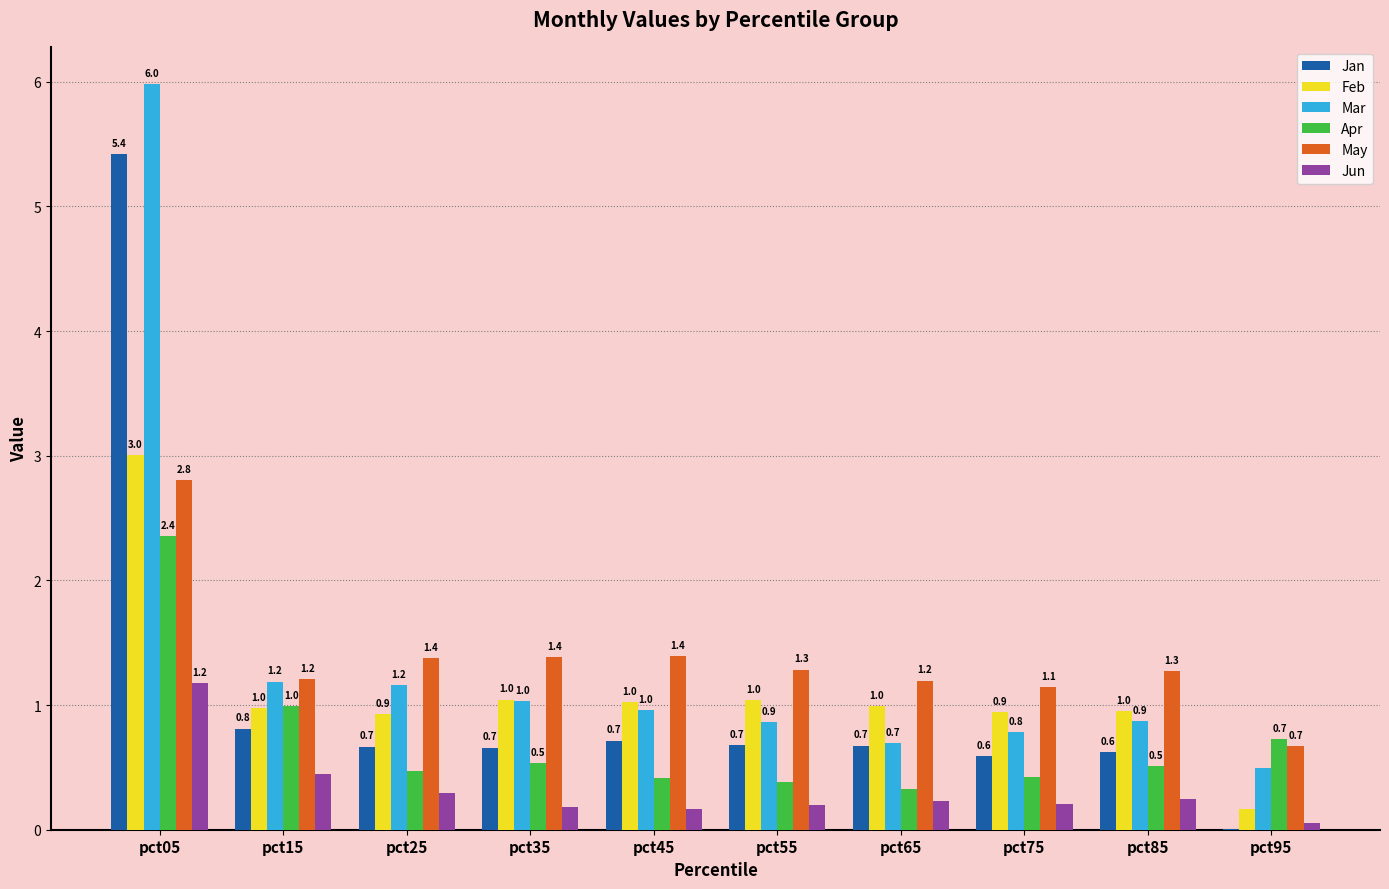

What are all the series names shown in the legend?

Jan, Feb, Mar, Apr, May, Jun